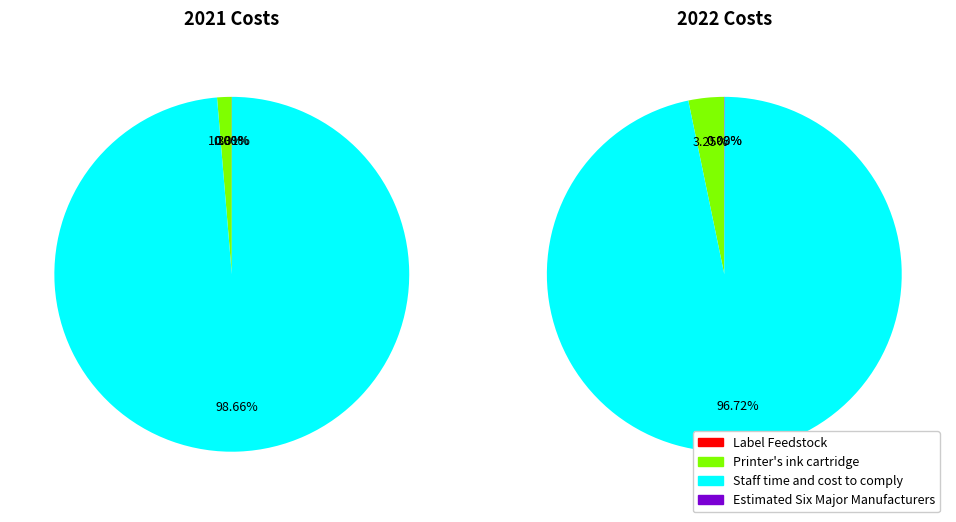

True or false: Staff time and cost to comply accounts for 99% of the total.

True